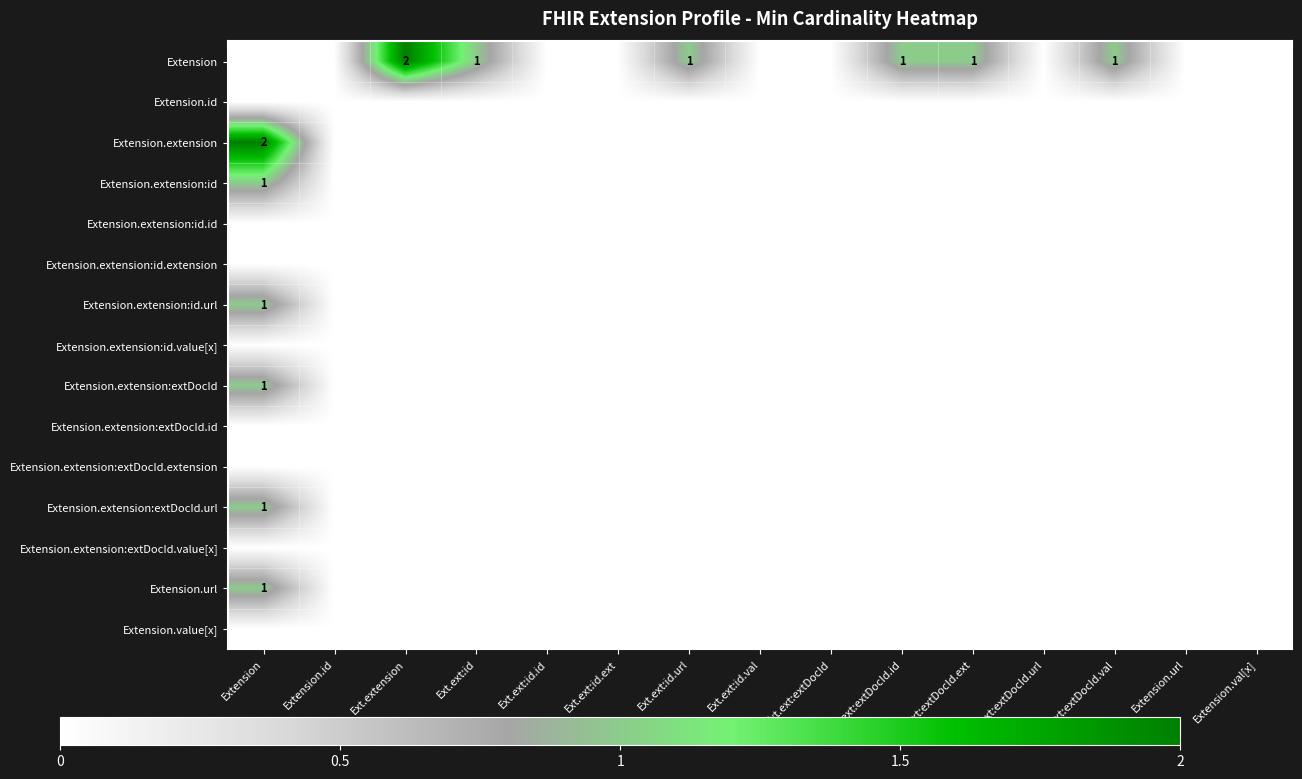

At which label is Extension.extension:extDocId.url closest to 0?

Extension.id